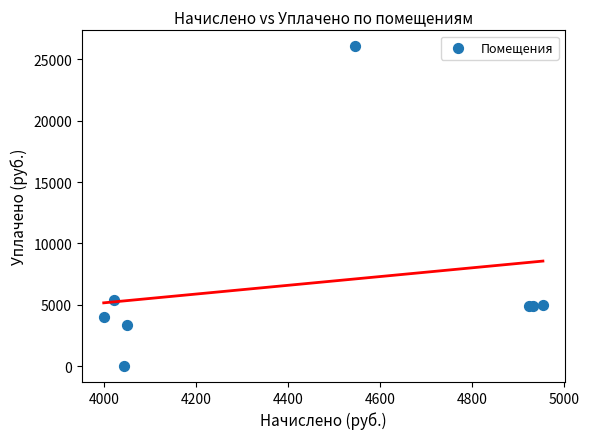

What Y value in the scatter plot is closest to 13034?

5359.7